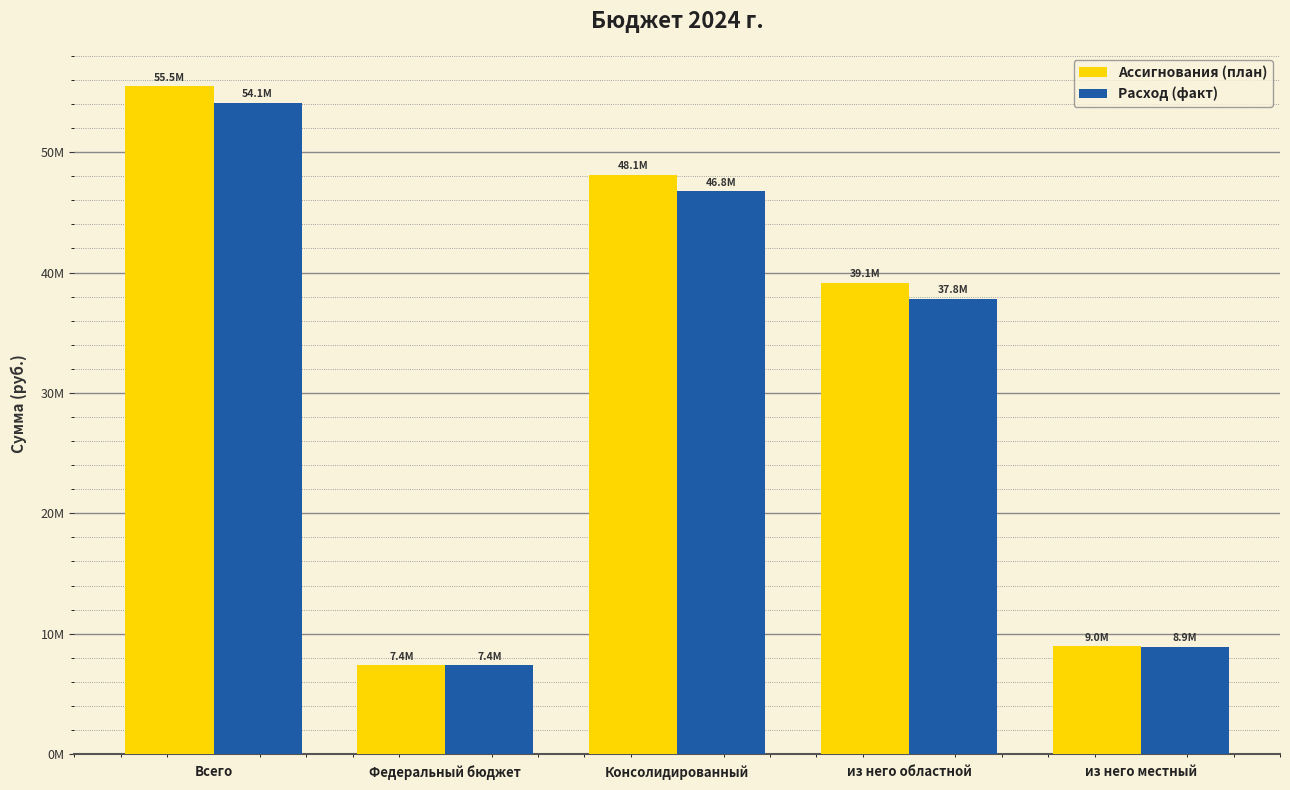

What is the highest value of the Ассигнования (план) series?

55462436.2